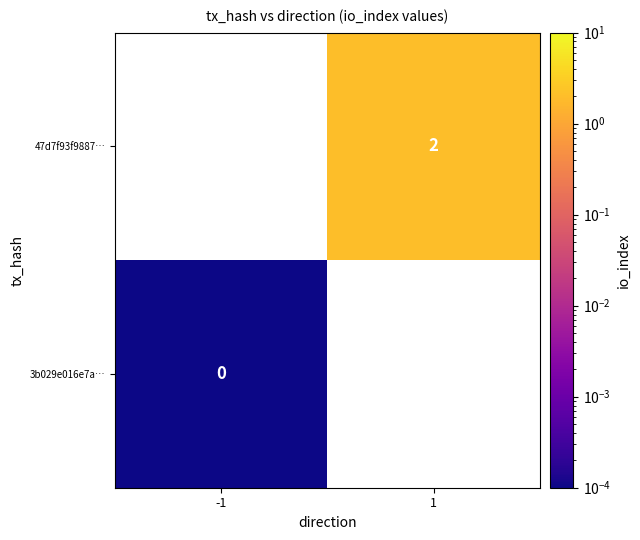

Is the value of 3b029e016e7a… at -1 greater than the value of 47d7f93f9887… at 1?

No